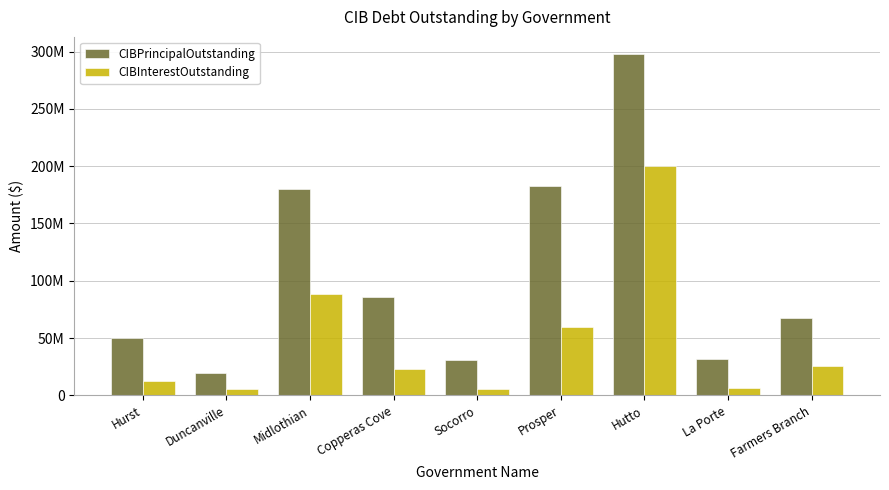

Does the chart contain stacked bars?

No